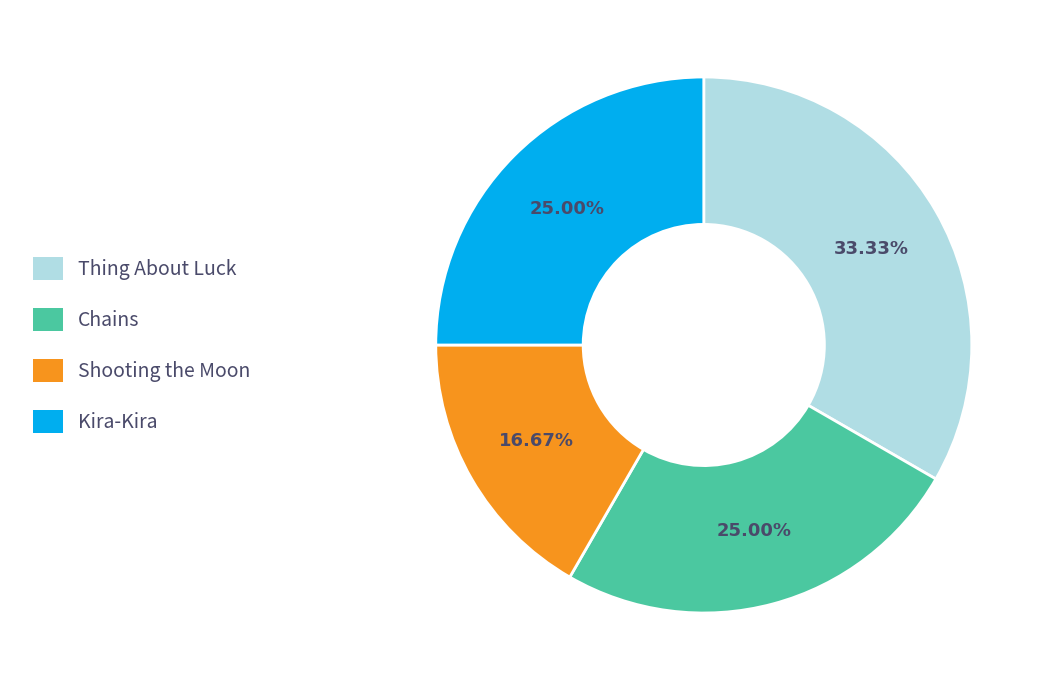

Is there a majority slice in this chart?

No